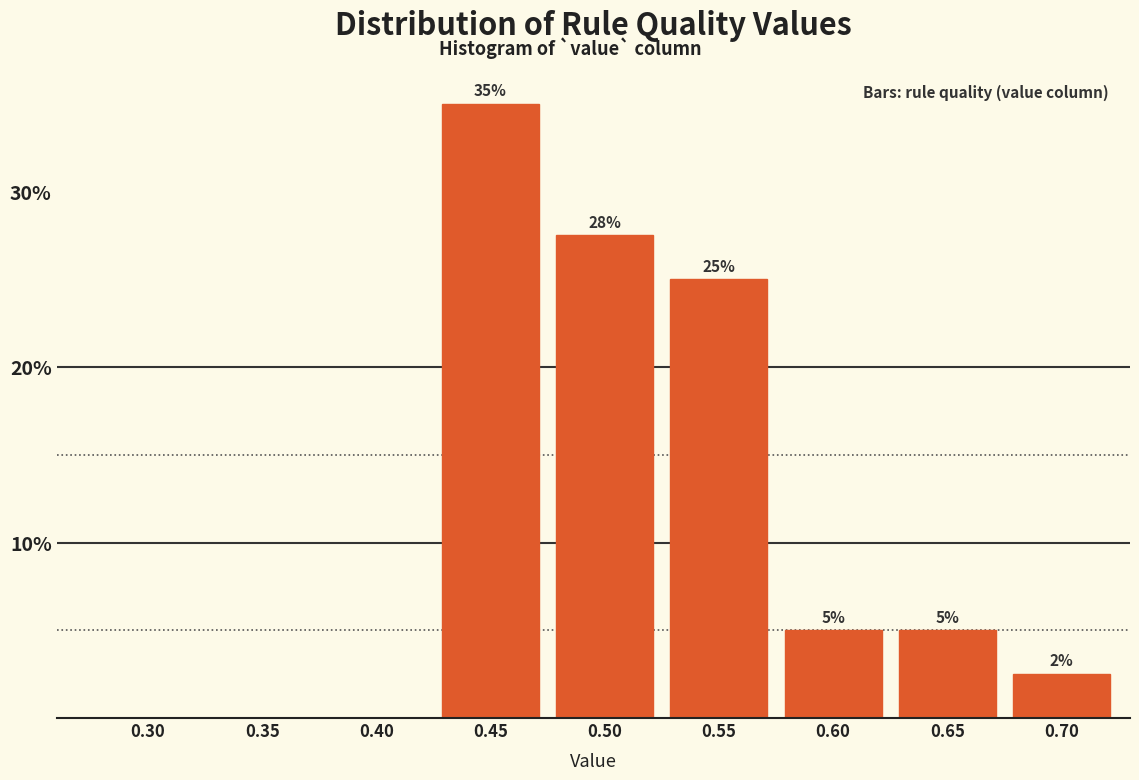

What is the sum of all values?

100.0